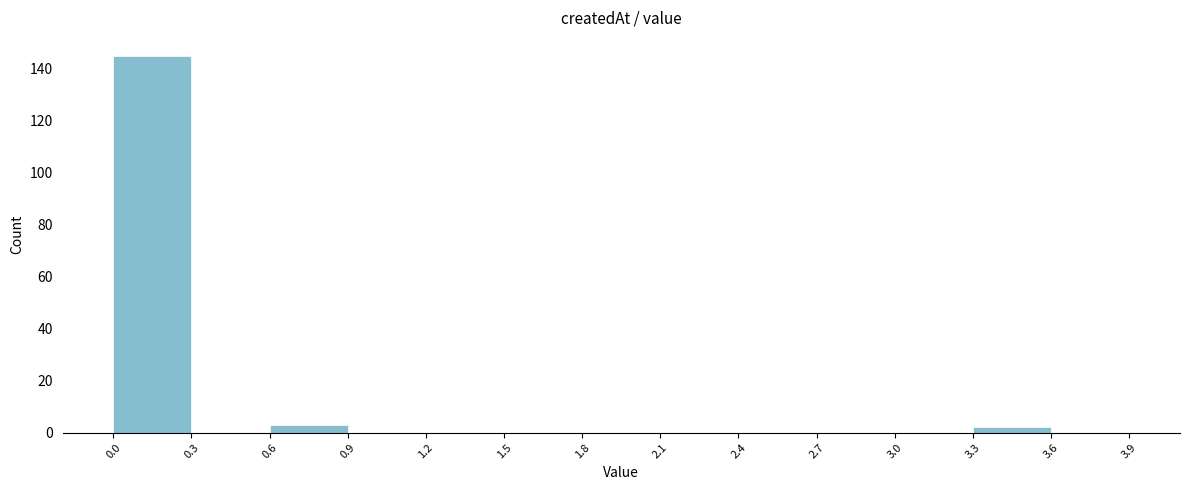

Which range on the x-axis has the tallest bar?

0.0 to 0.3